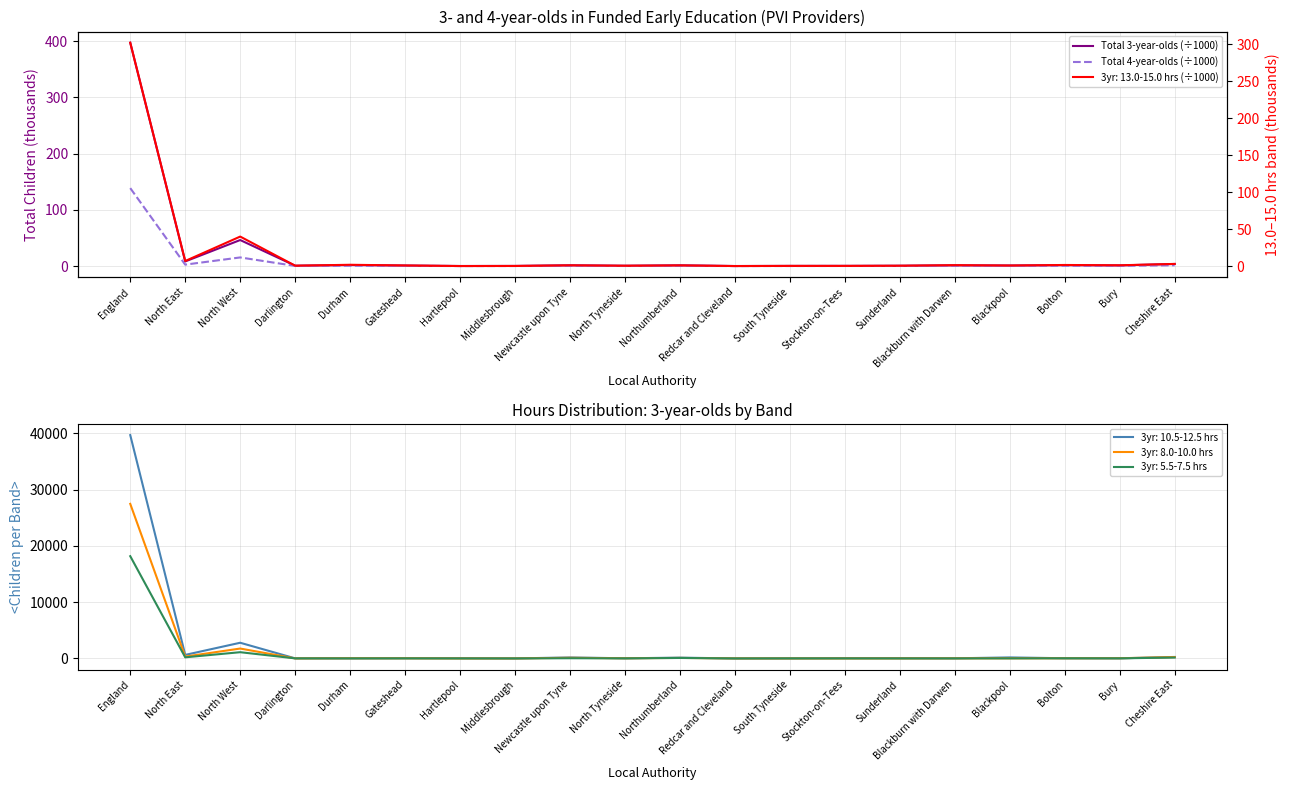

The value of Total 4-year-olds (÷1000) at South Tyneside is 0.0. True or false?

False